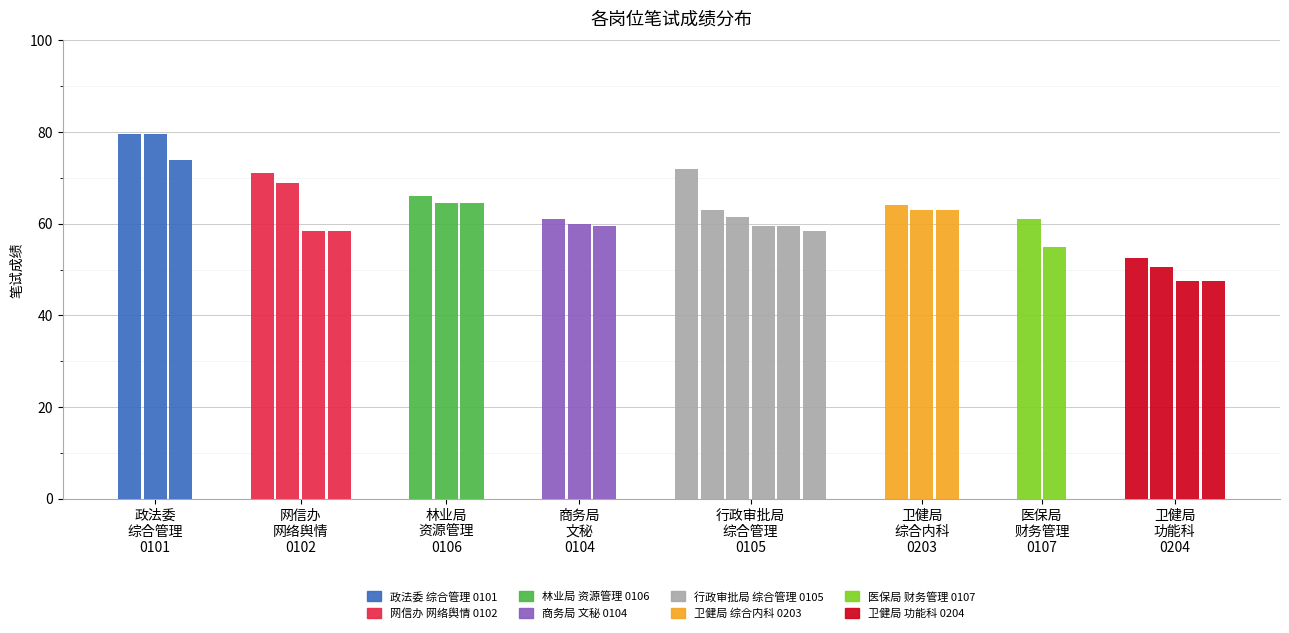

How many data points are less than 61?

12